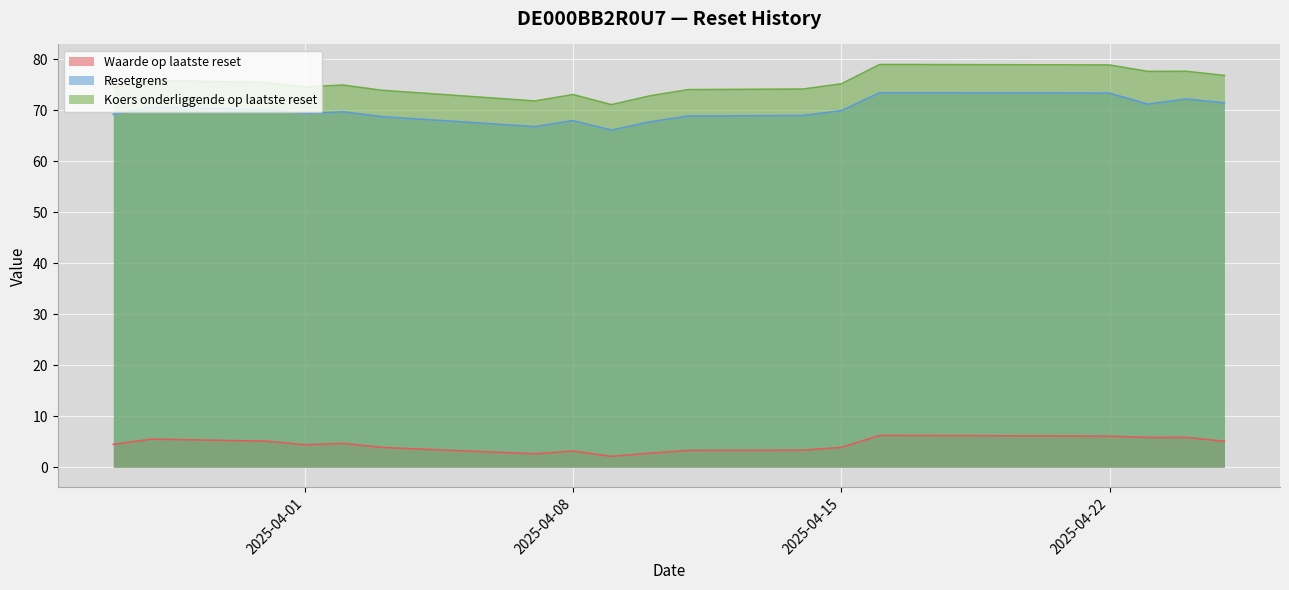

At which category is the sum across all series the highest?

2025-04-16